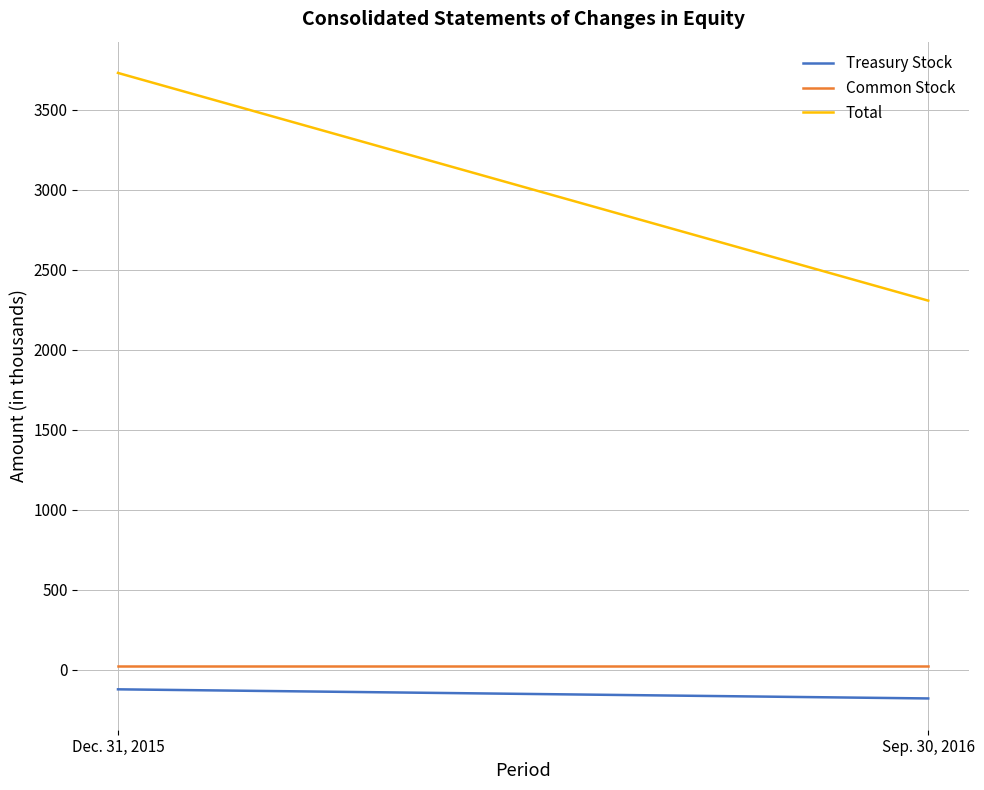

Which category has the lowest value in the Treasury Stock series?

Sep. 30, 2016